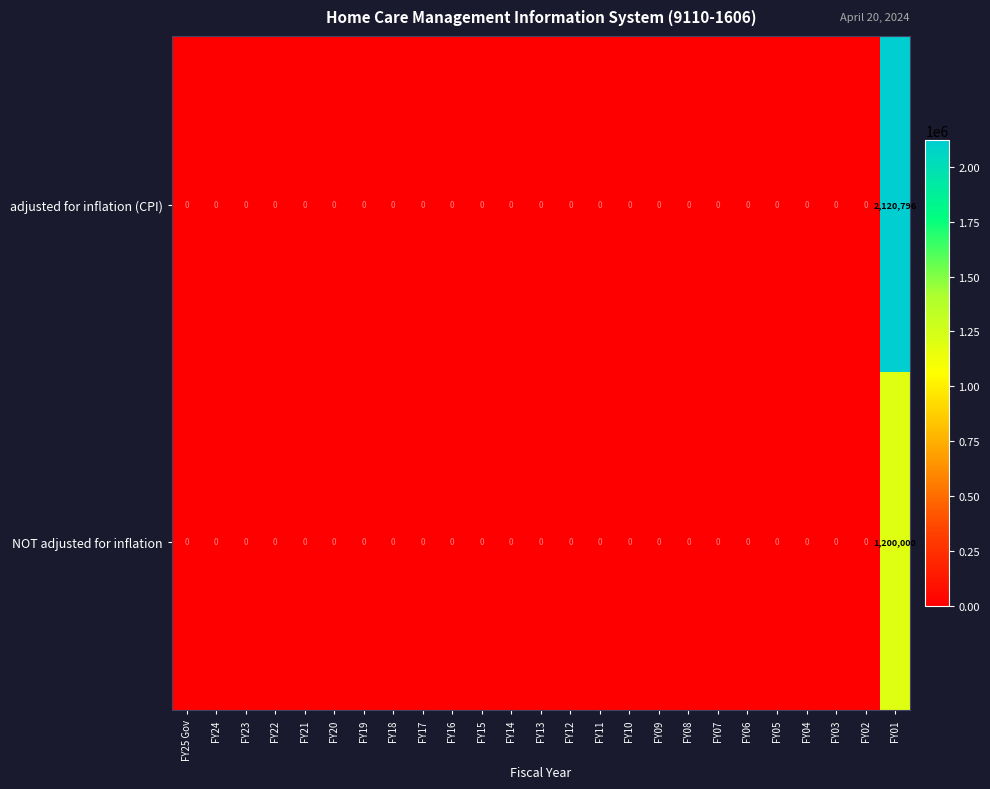

At how many categories does at least one series exceed 336337?

1